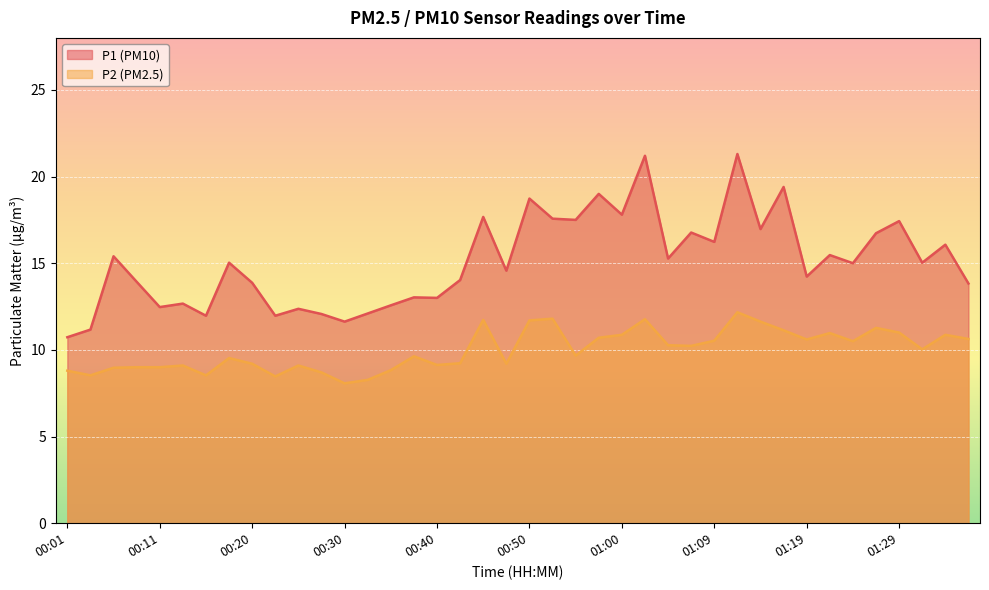

What is the label of the 33rd point from the right?

00:18